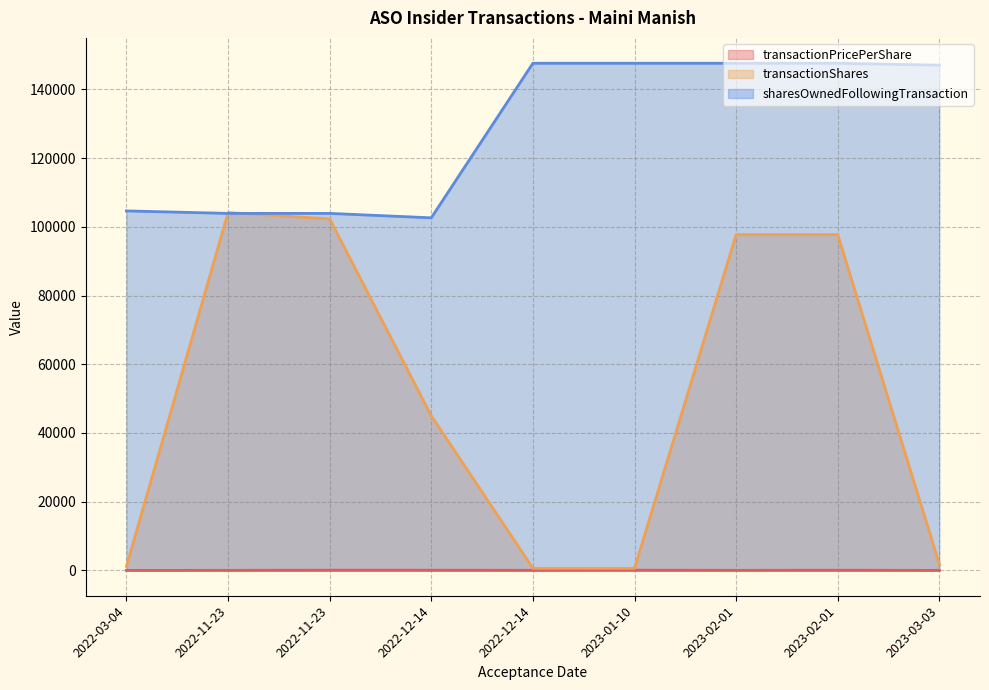

What is the spread (max minus min) of values at 2022-11-23?

104145.7